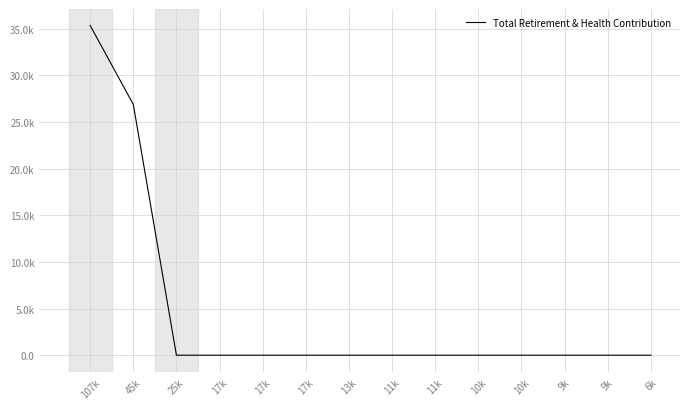

True or false: there are more than 2 points higher than both neighbors.

False